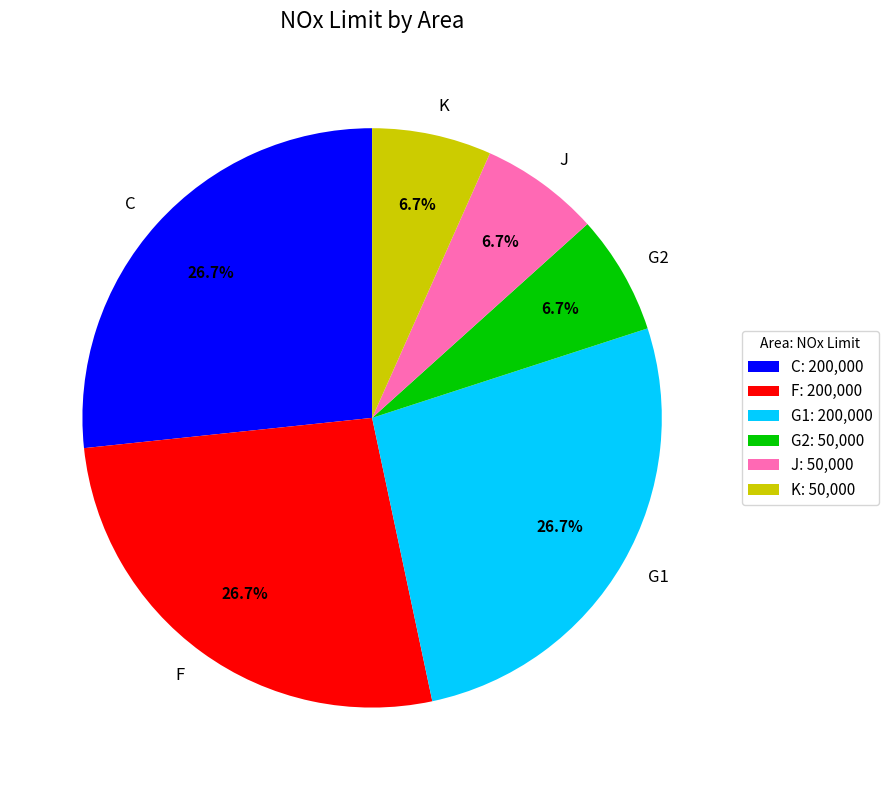

Count the number of slices in the pie.

6